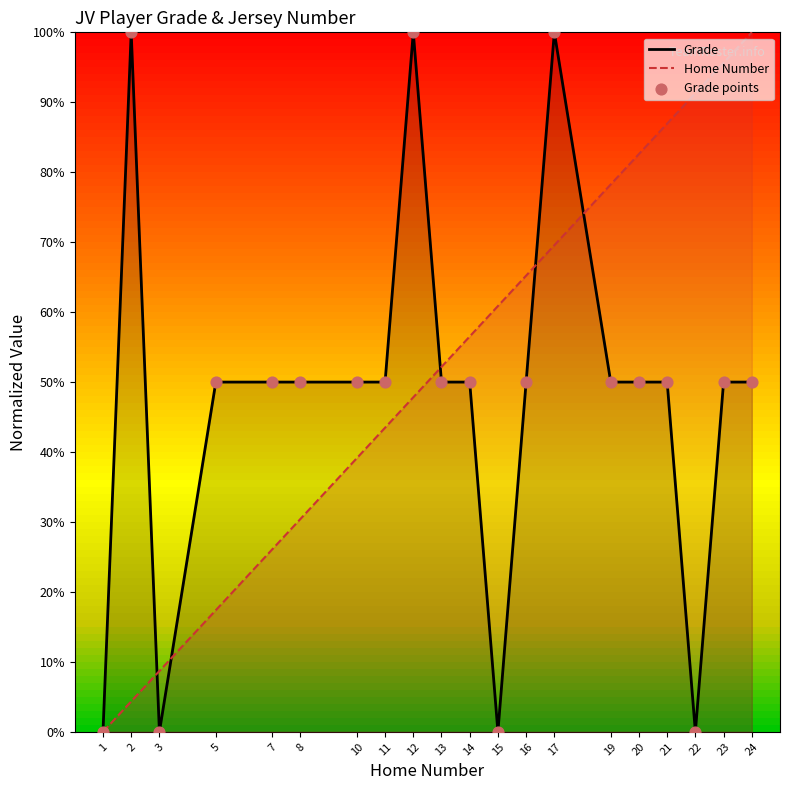

Which series reaches the minimum Y coordinate?

Grade